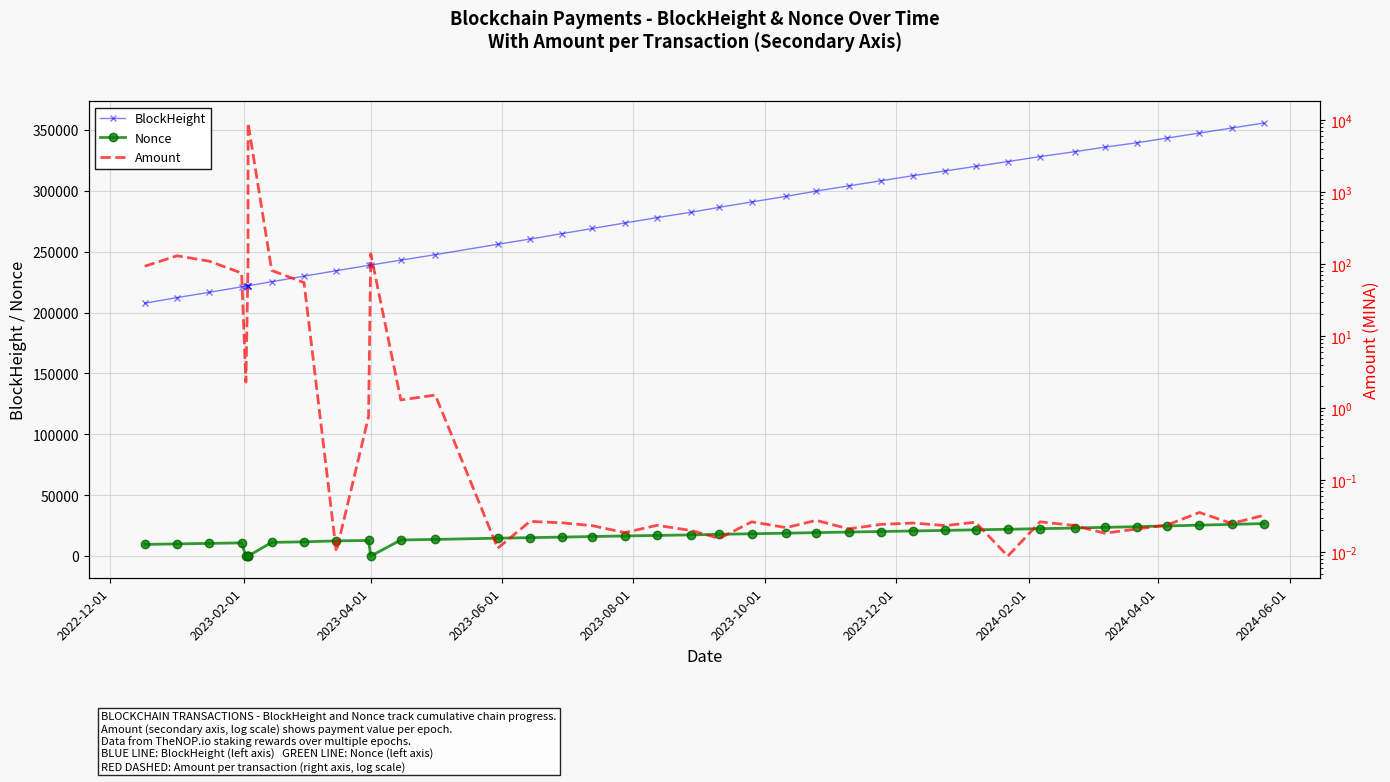

True or false: BlockHeight and Nonce cross at least once.

False